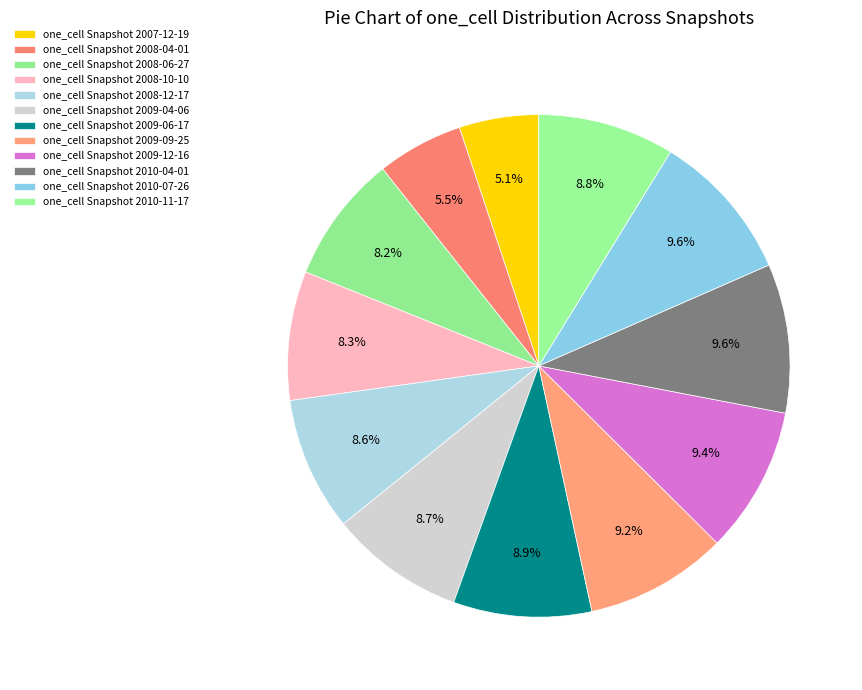

Count the number of slices in the pie.

12